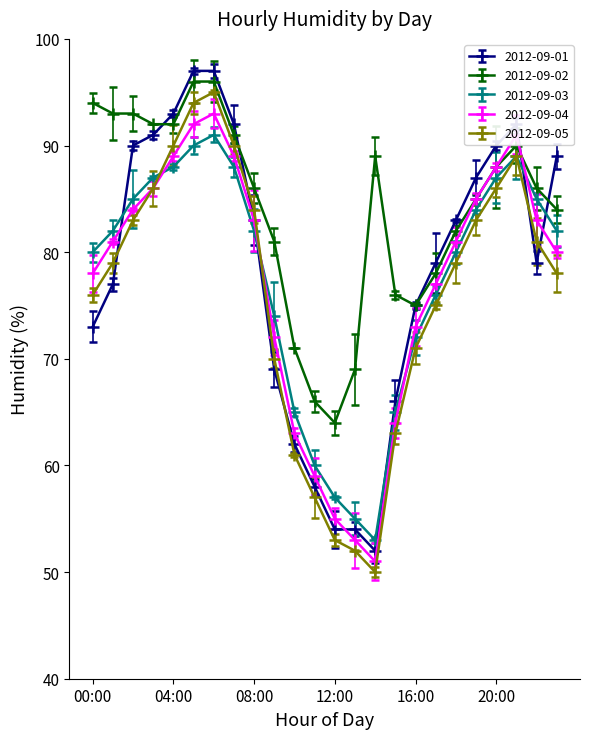

What is the minimum value shown in the chart?

50